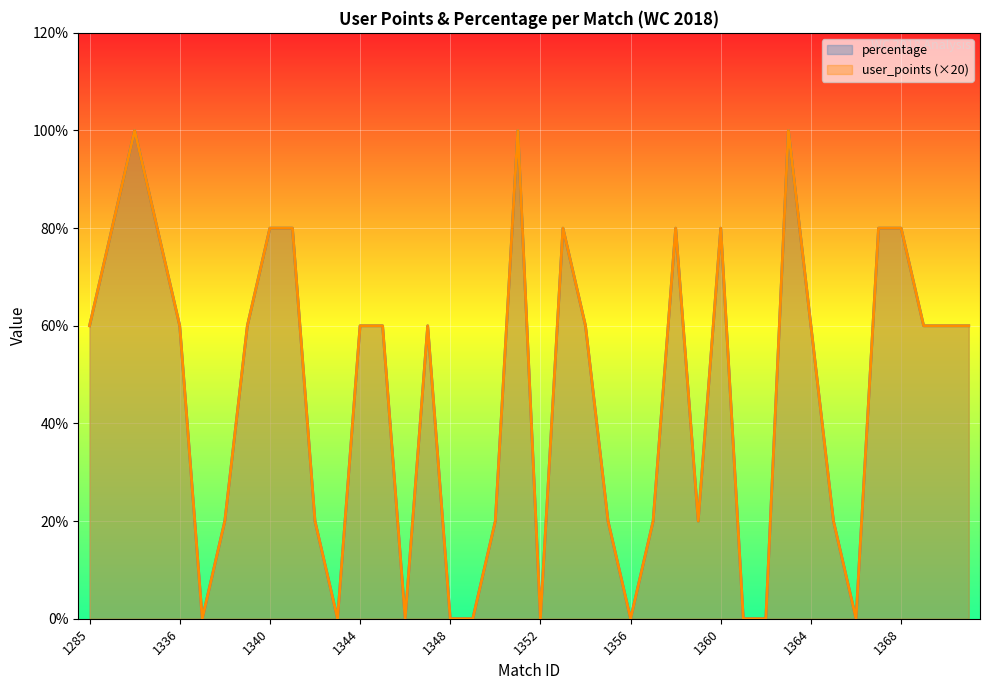

True or false: percentage has more than 0 points higher than both neighbors.

True